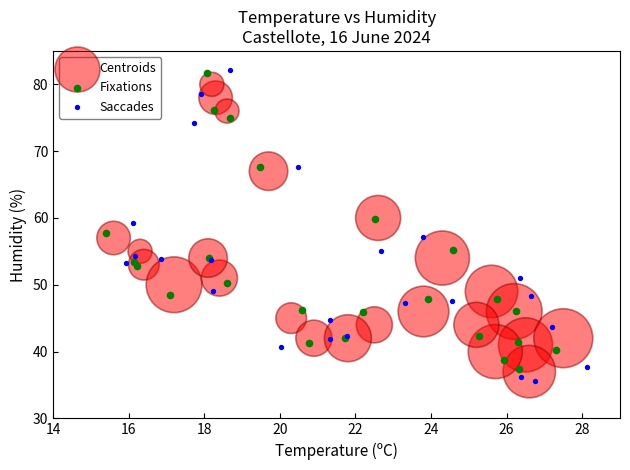

Which series has the largest Y range (max minus min)?

Saccades